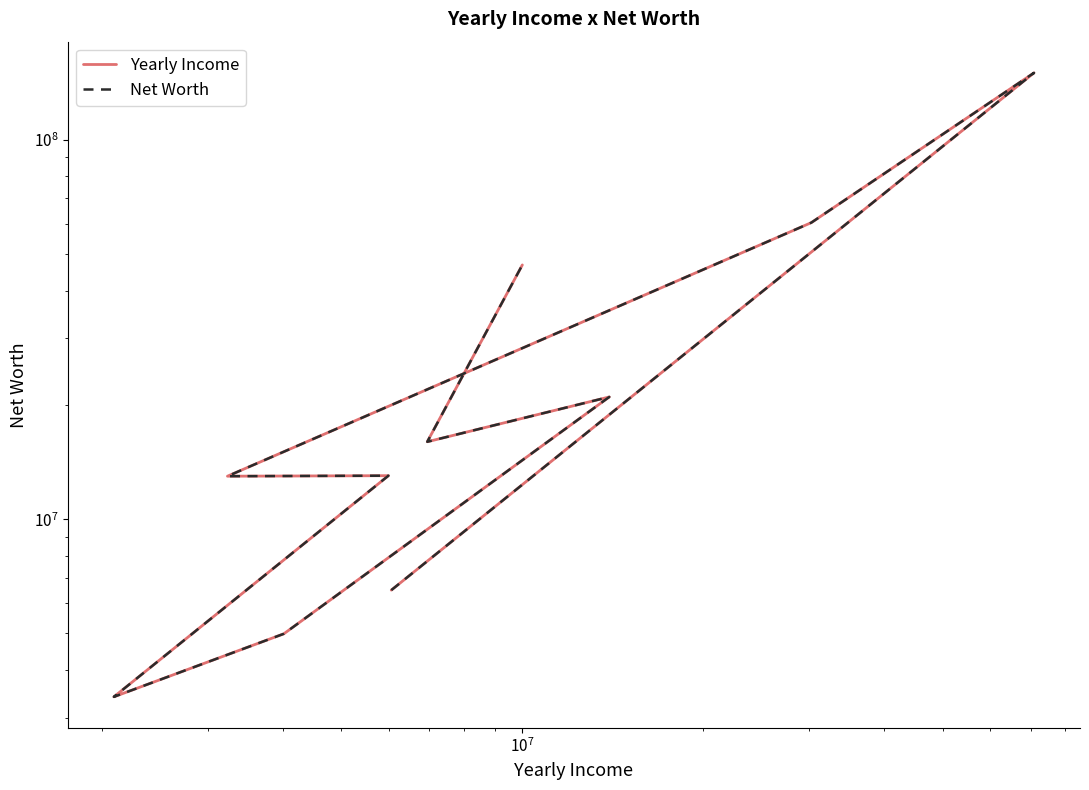

Does the chart have visible grid lines?

No